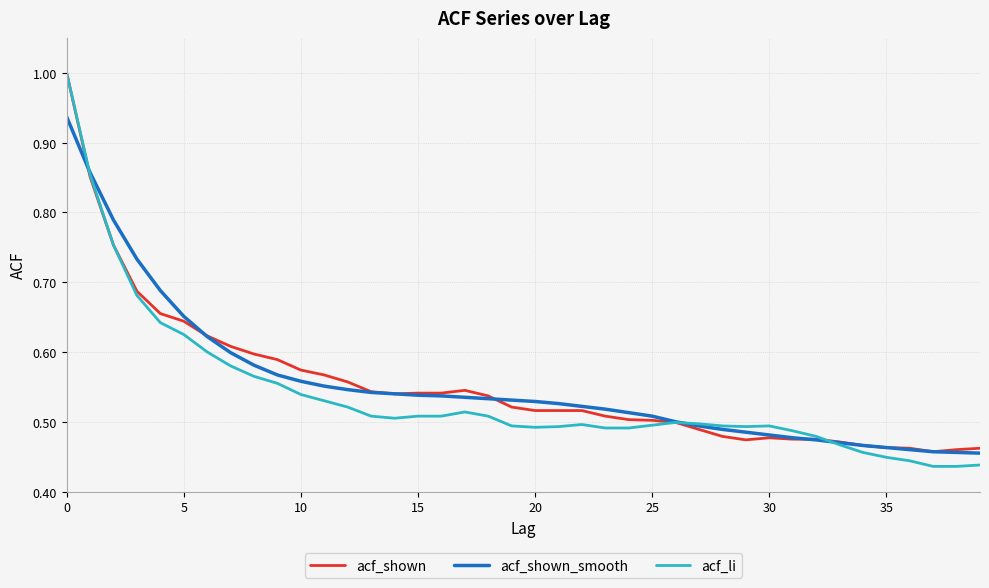

What is the maximum value for acf_li?

1.0